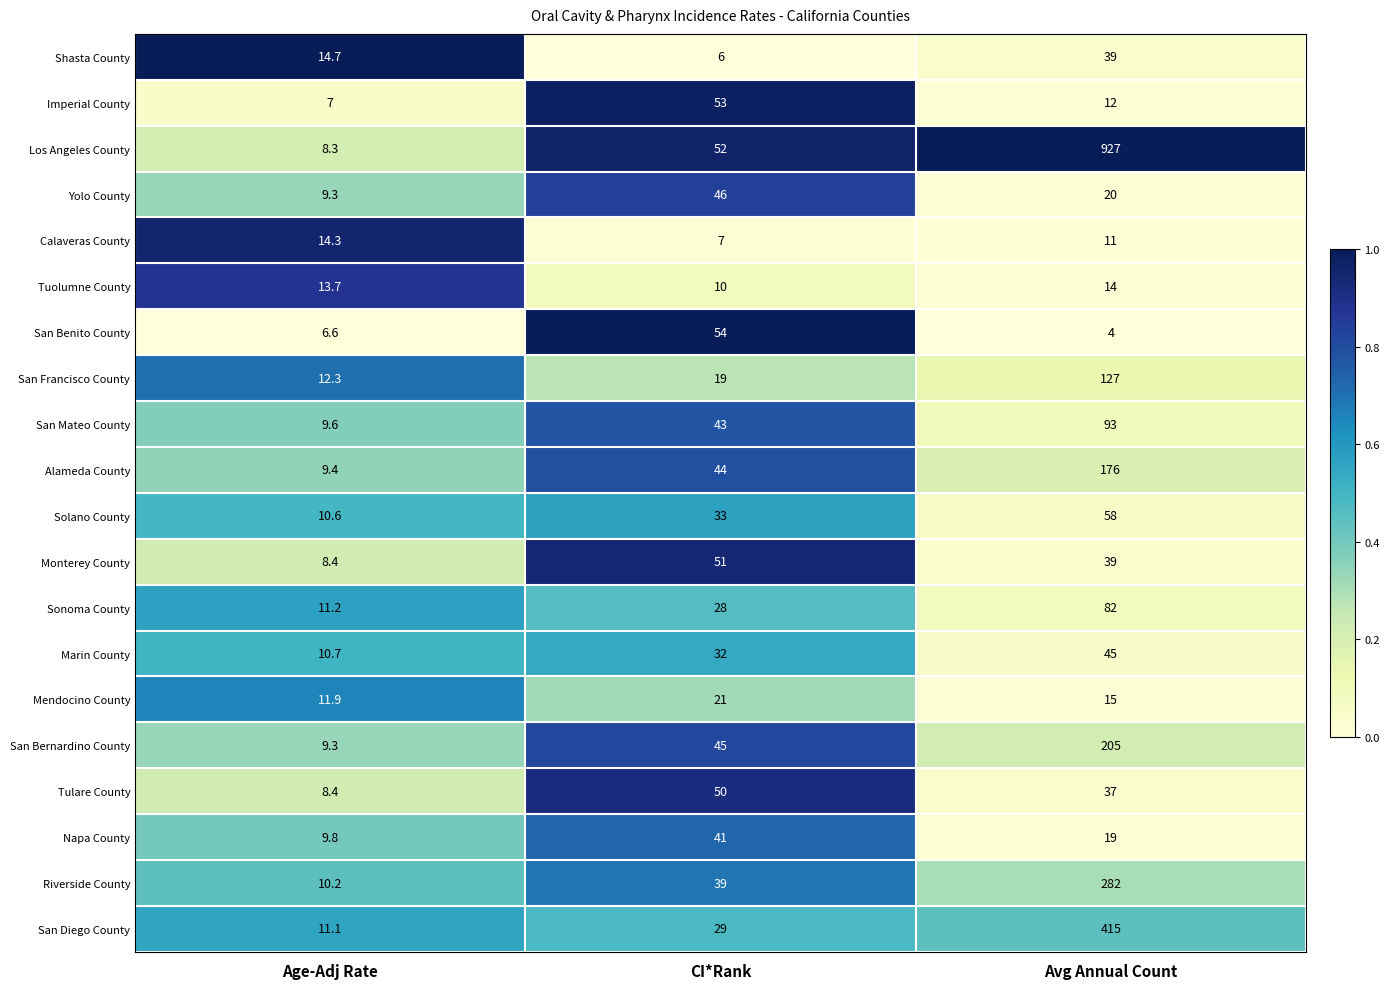

How many categories are shown in the chart?

3